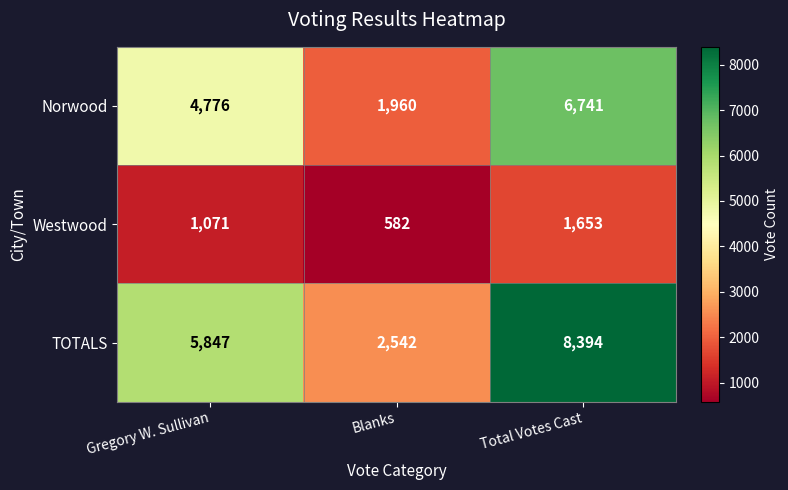

What is the difference between the highest and lowest values at Blanks?

1960